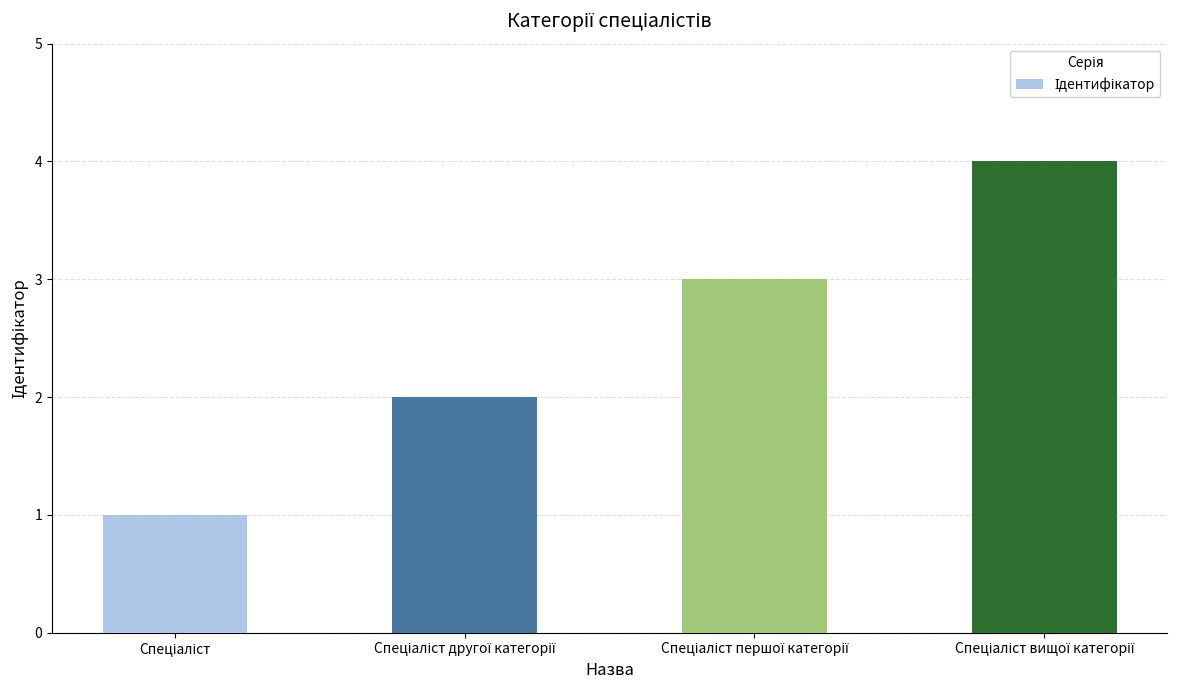

What is the greatest value displayed?

4